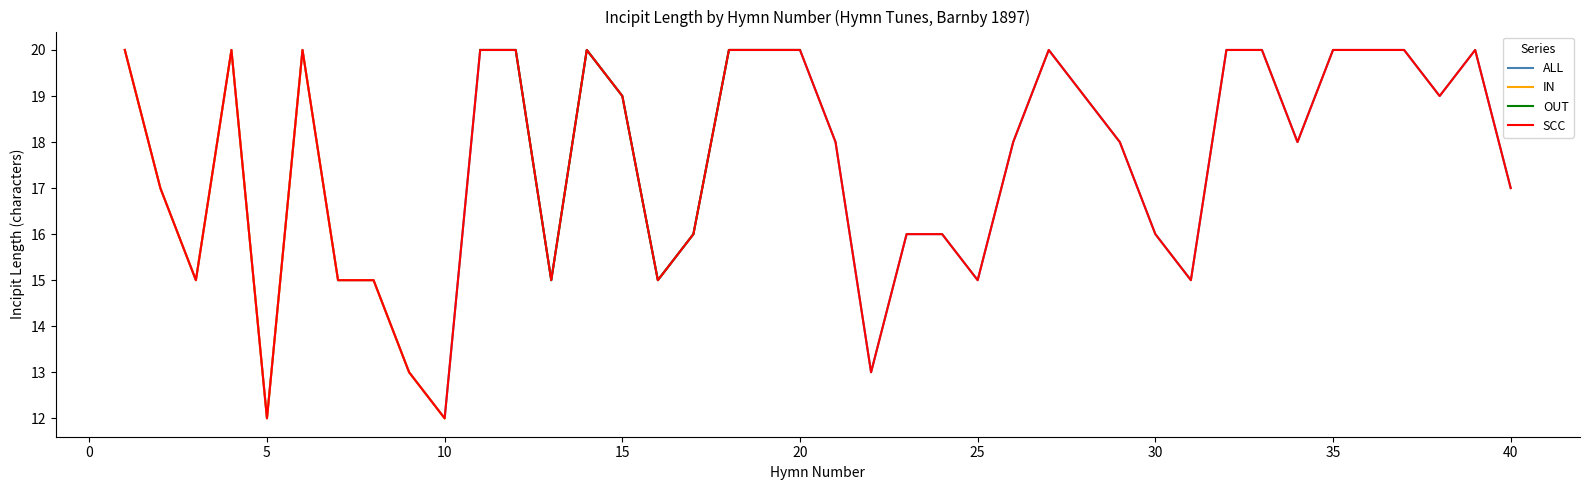

How many data points does each series have?

40